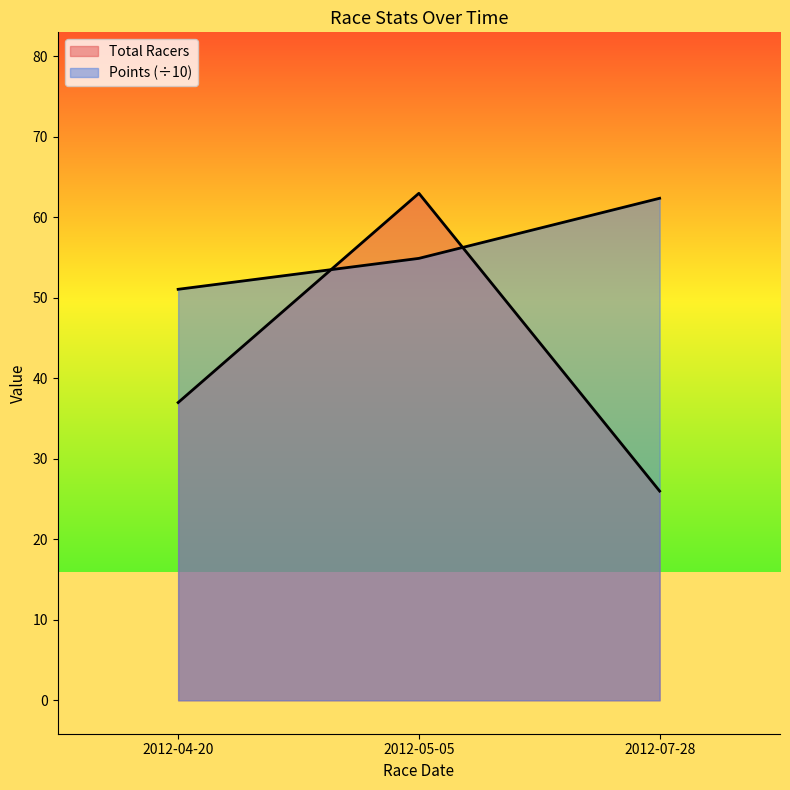

What is the difference between the maximum and minimum values in the Points series?

11.3